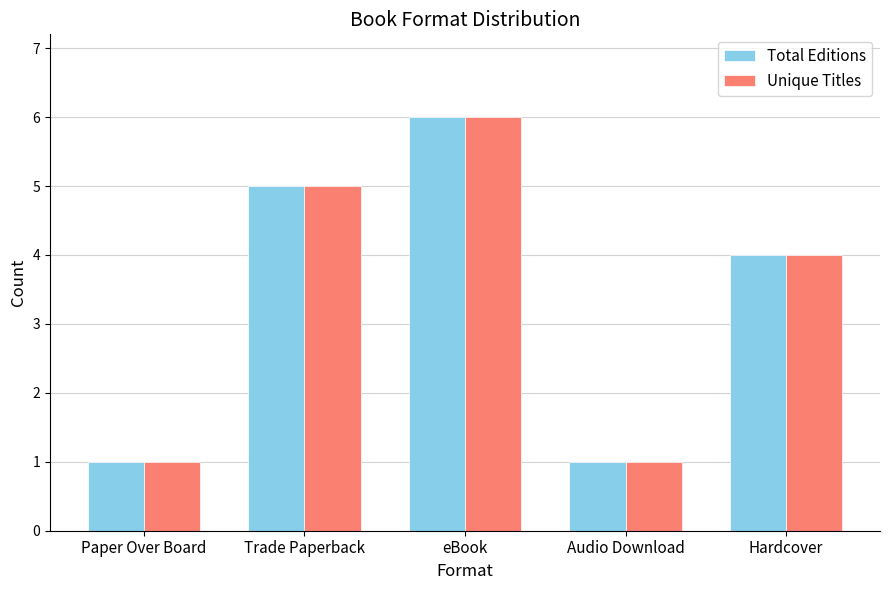

Where does the Total Editions series first go above 4?

Trade Paperback